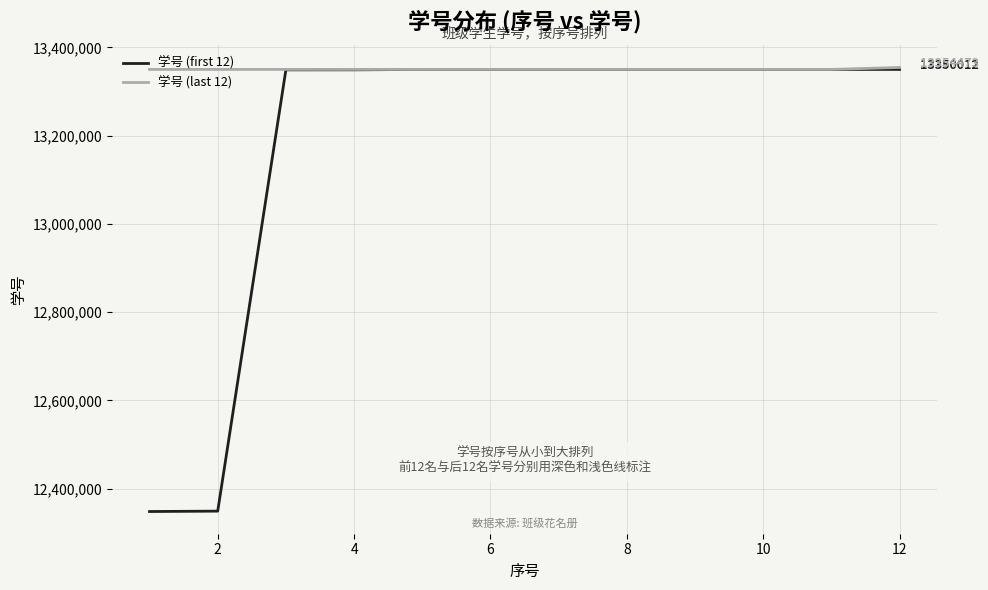

Which series has the largest total across all categories?

学号 (last 12)